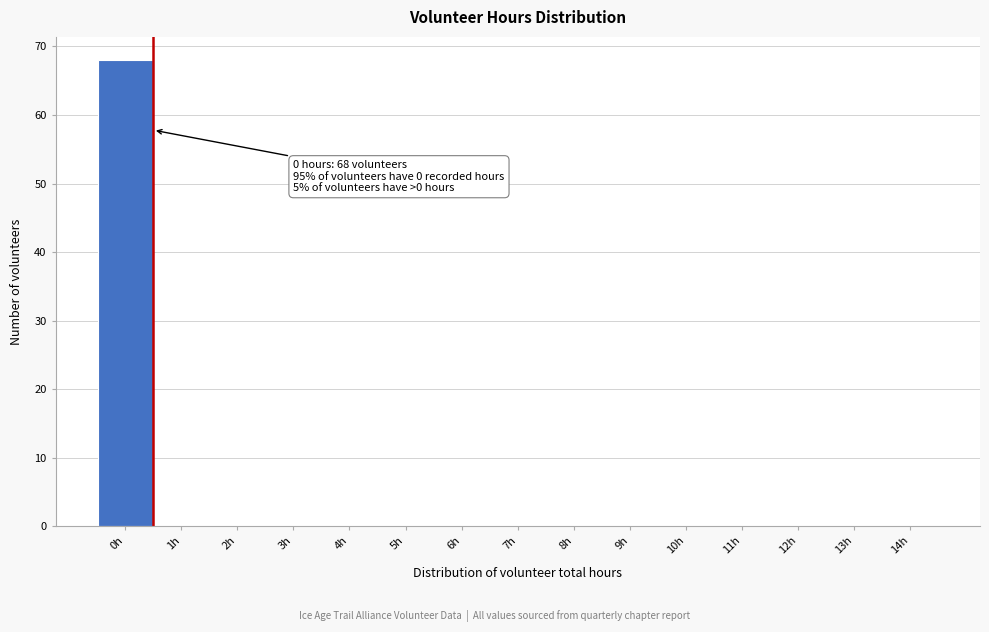

Reading right to left, transcribe all the data shown in this chart.

14h=0	13h=0	12h=0	11h=0	10h=0	9h=0	8h=0	7h=0	6h=0	5h=0	4h=0	3h=0	2h=0	1h=0	0h=68